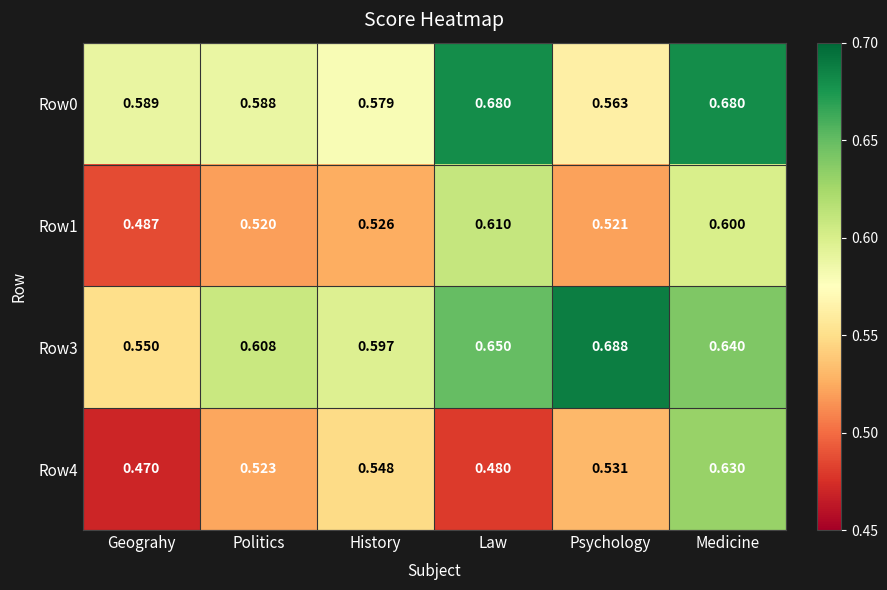

Is the value of Row3 at History greater than the value of Row0 at History?

Yes